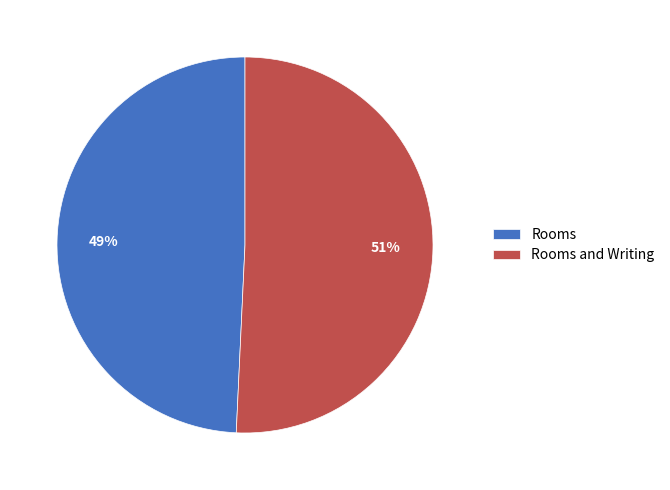

How many segments does this pie chart have?

2